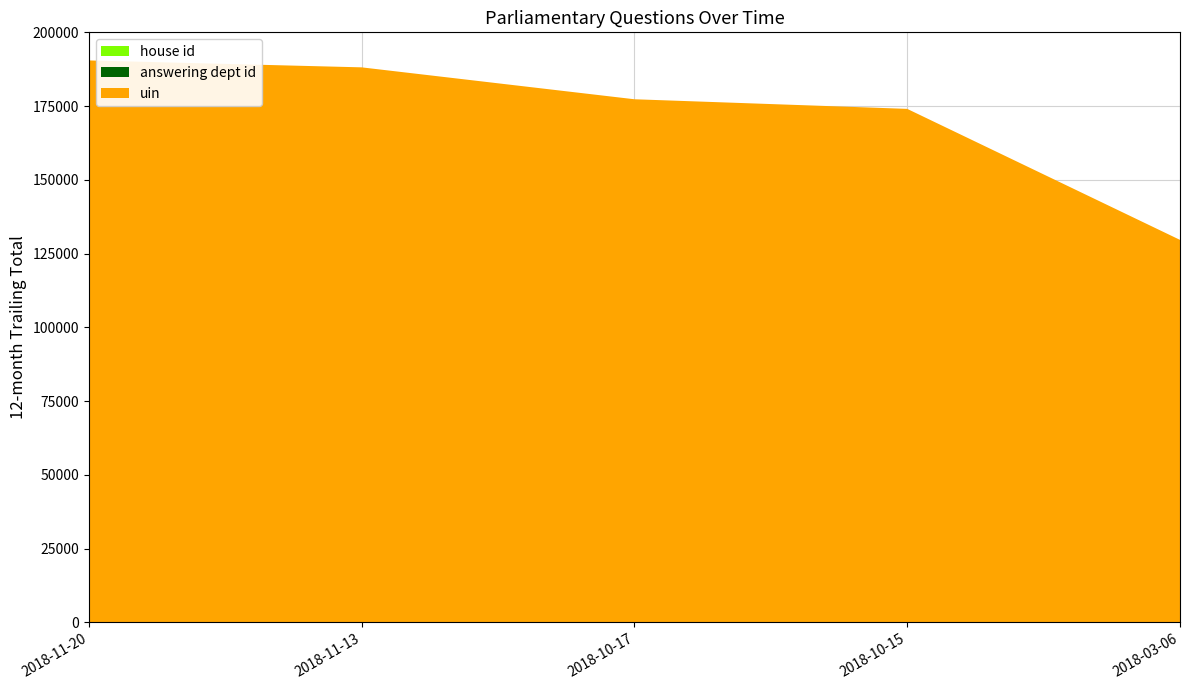

Reading left to right, list all the values displayed in this chart.

uin: 190473	188130	177313	174057	129640
answering dept id: 27	27	27	27	27
house id: 1	1	1	1	1